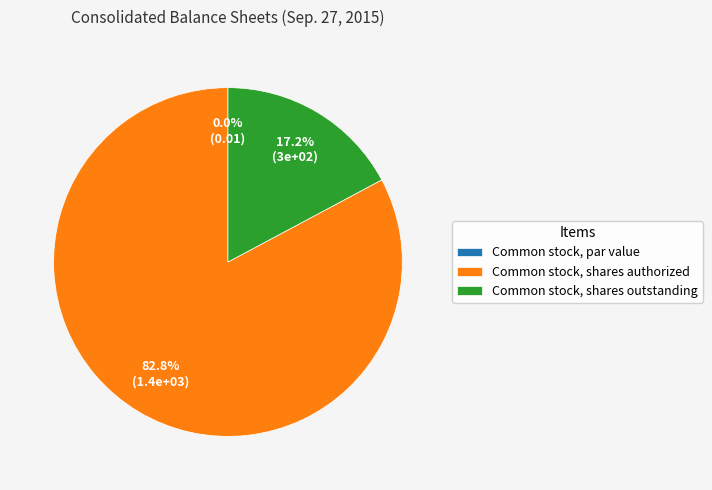

Is the sum of Common stock, shares authorized and Common stock, shares outstanding greater than half?

Yes